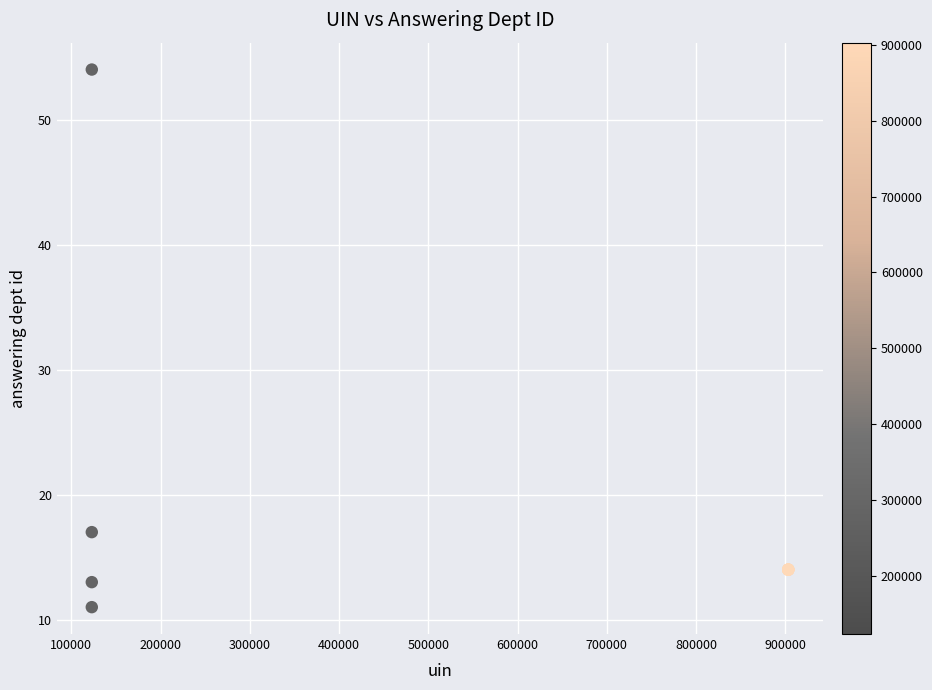

What Y value in the scatter plot is closest to 32?

17